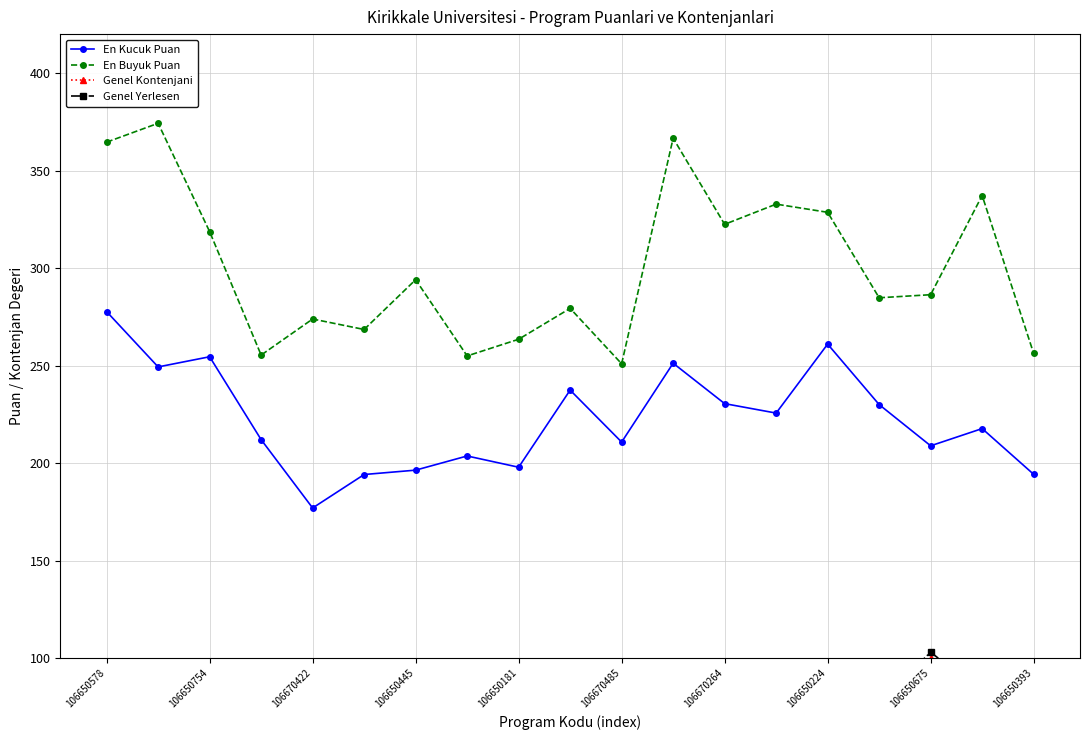

True or false: En Buyuk Puan and En Kucuk Puan cross at least once.

False